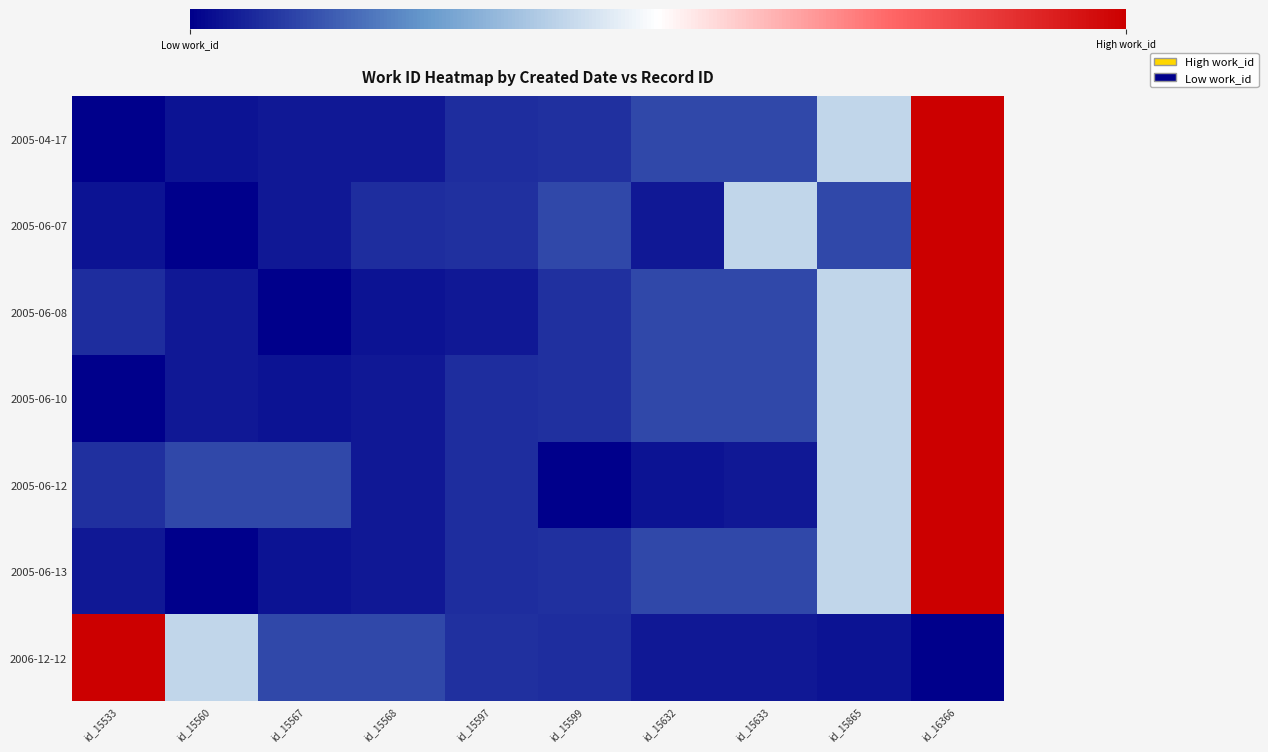

What is the difference between the highest and lowest values at id_15568?

72